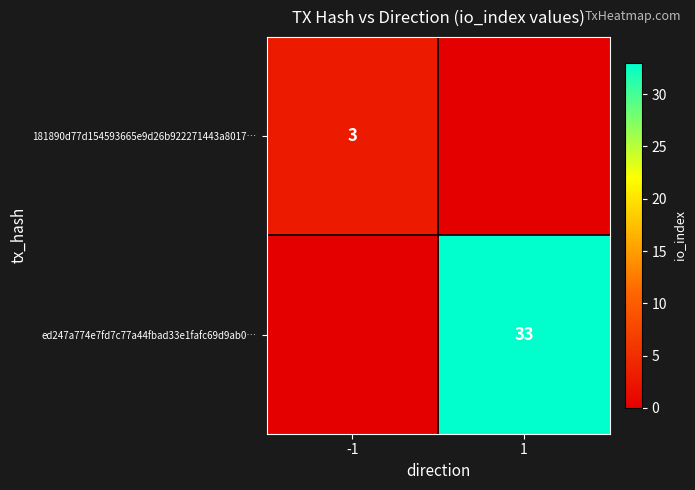

Between -1 and 1, which is larger?

-1